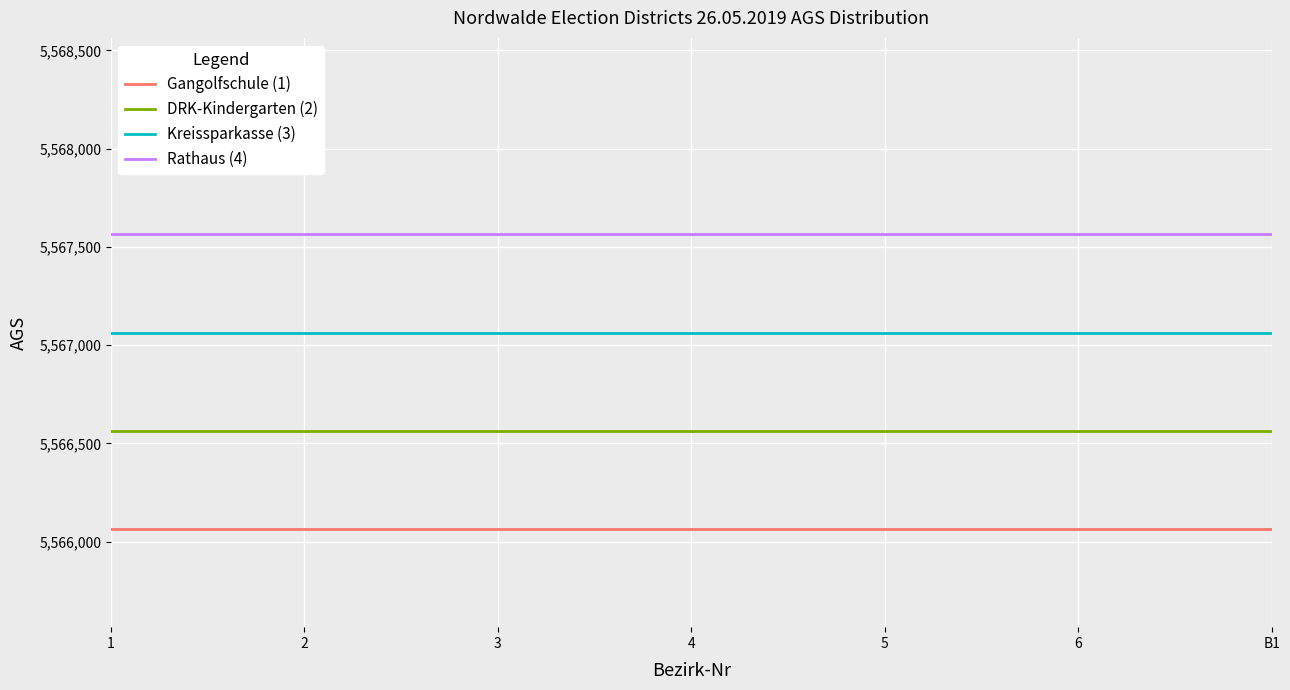

Which series has the widest spread of values?

Gangolfschule (1)